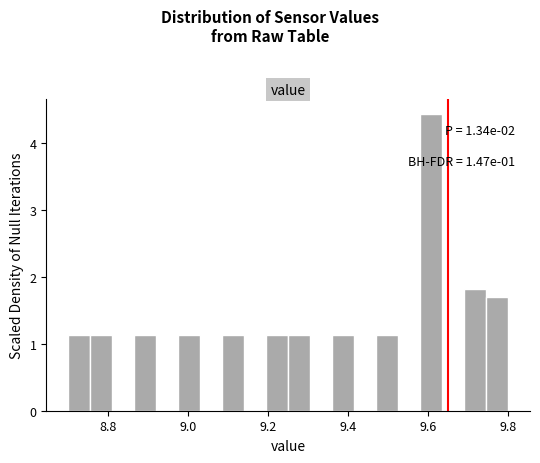

Around what value on the x-axis is the tallest bar? Give the approximate position of its centre, as read against the axis.

9.60